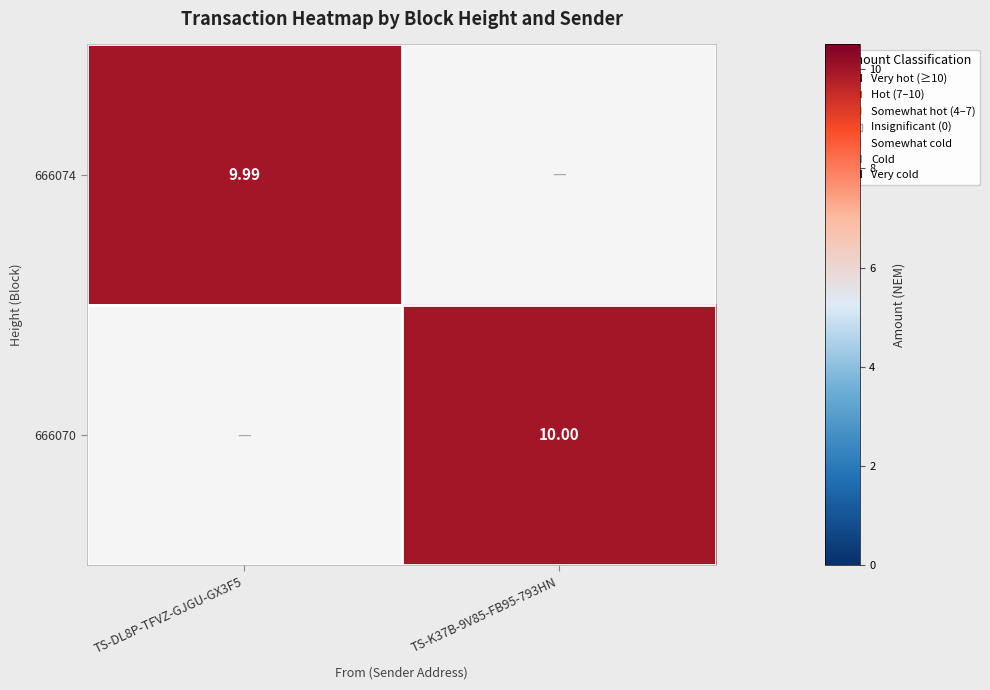

What is the average value of the 666074 series?

5.0